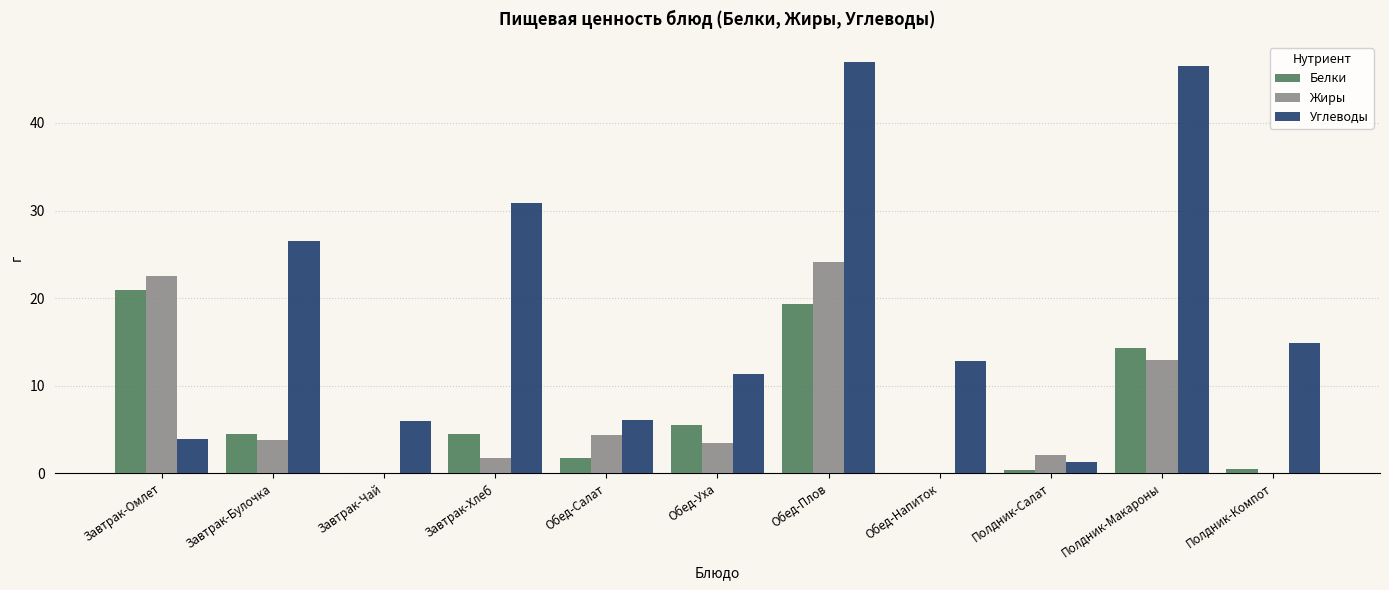

Which series changed the most between Завтрак-Чай and Полдник-Макароны?

Углеводы